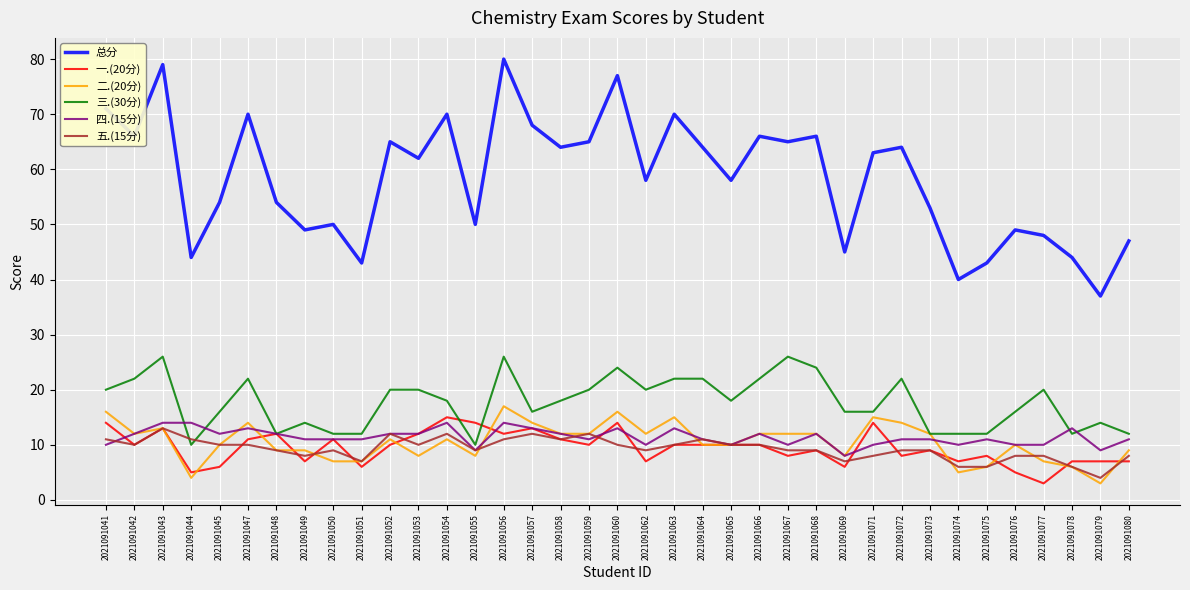

Which series has the largest range (max minus min)?

总分